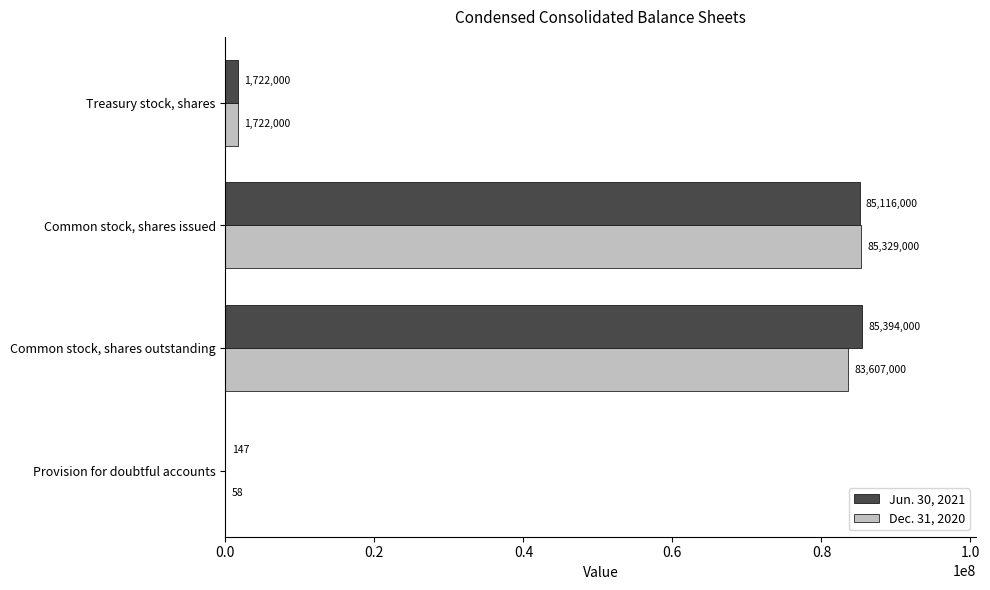

What is the sum of the Dec. 31, 2020 values at Provision for doubtful accounts and Common stock, shares issued?

85329058